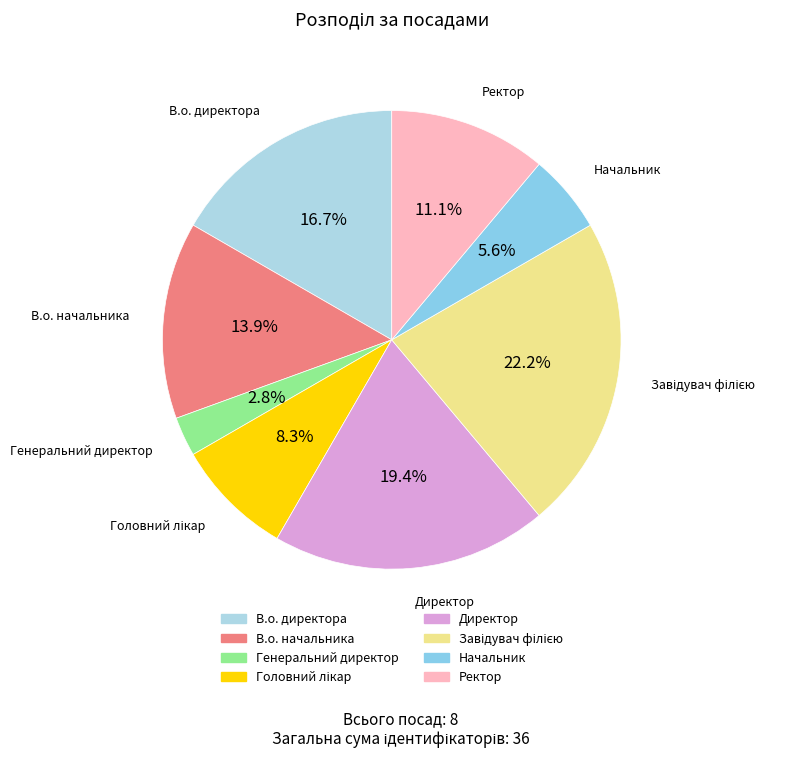

The В.о. директора slice represents 17% of the pie. True or false?

True